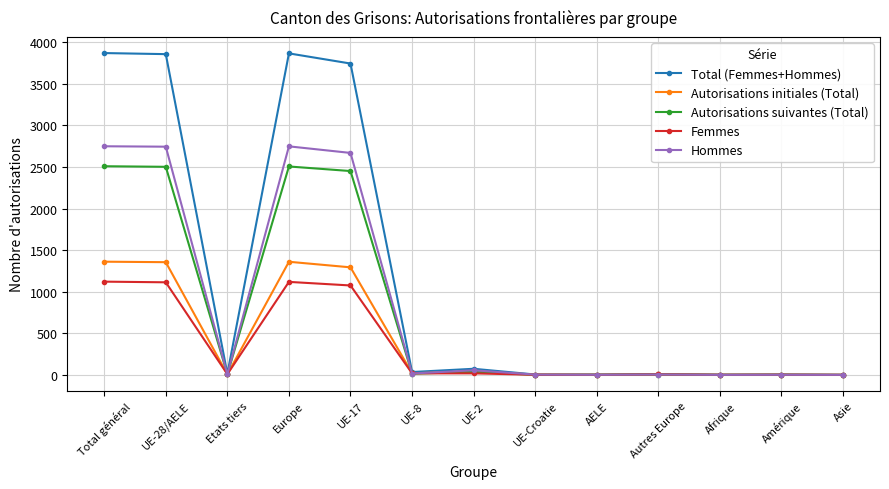

Is the value of Femmes at UE-17 greater than the value of Autorisations suivantes (Total) at Amérique?

Yes